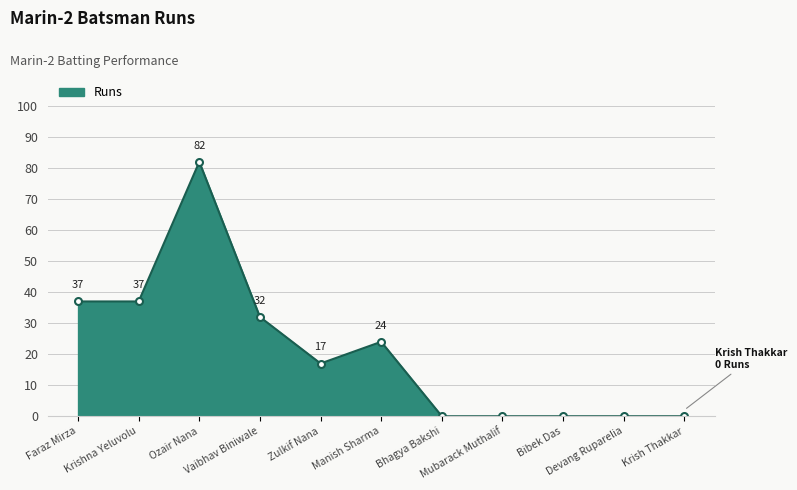

True or false: there are more than 0 points higher than both neighbors.

True